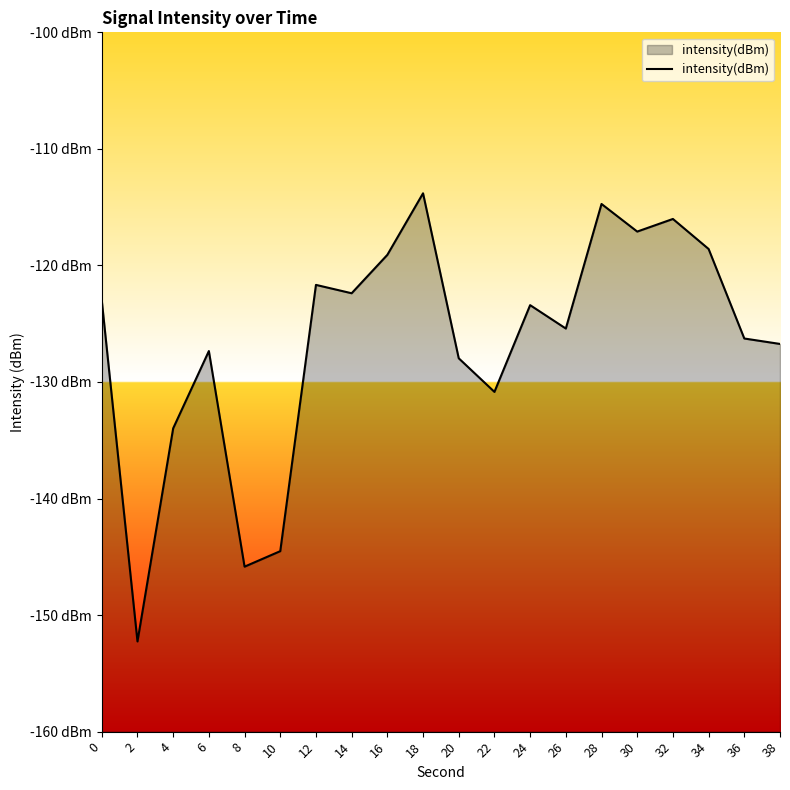

How many data points are above -123?

8